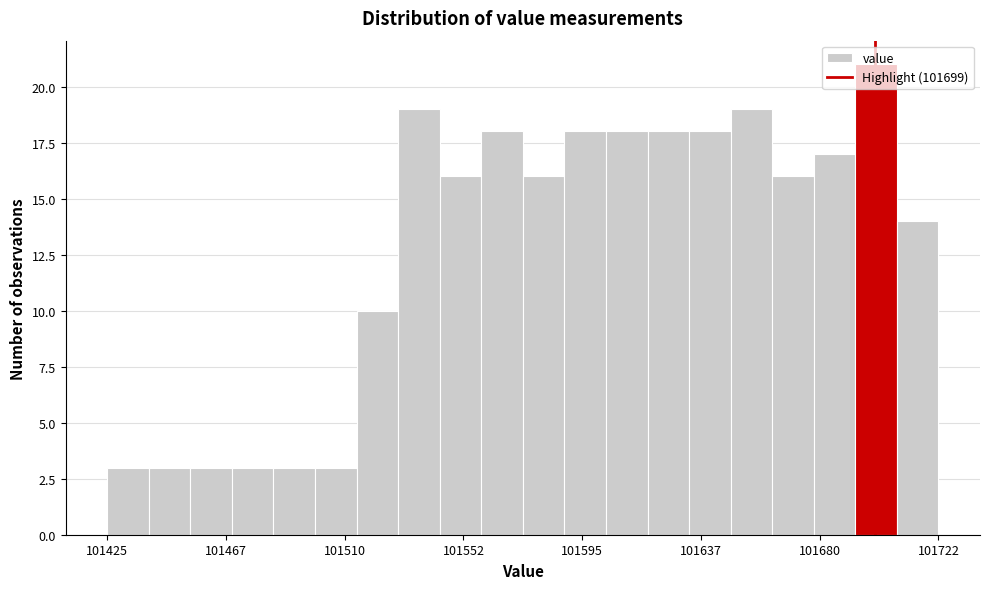

Around what value on the x-axis is the tallest bar? Give the approximate position of its centre, as read against the axis.

101700